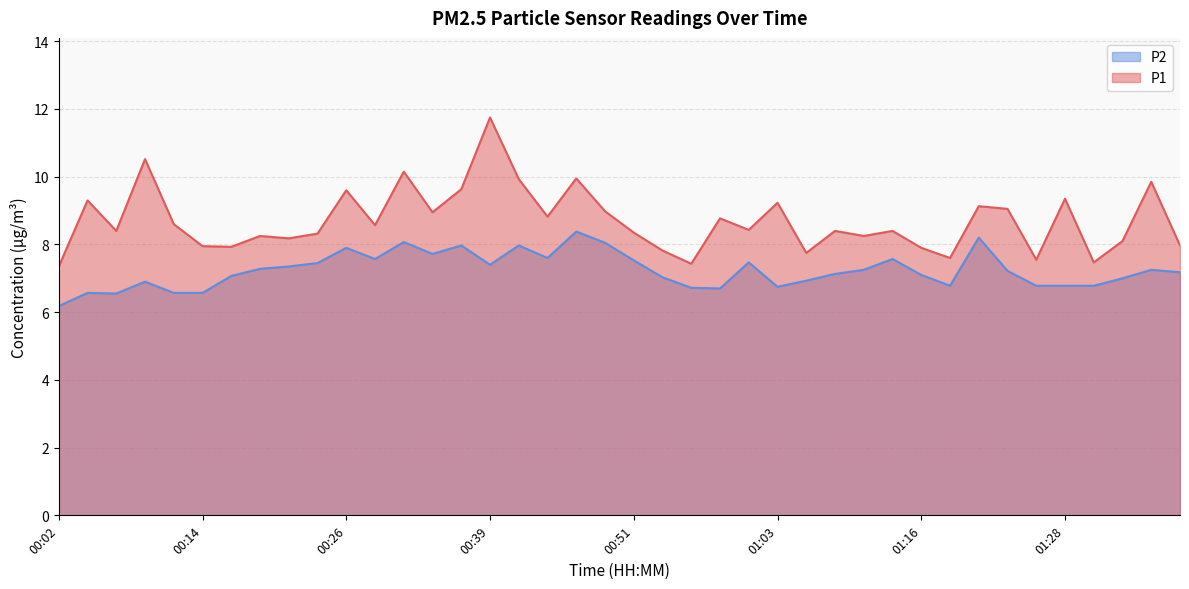

How many data points does each series have?

40